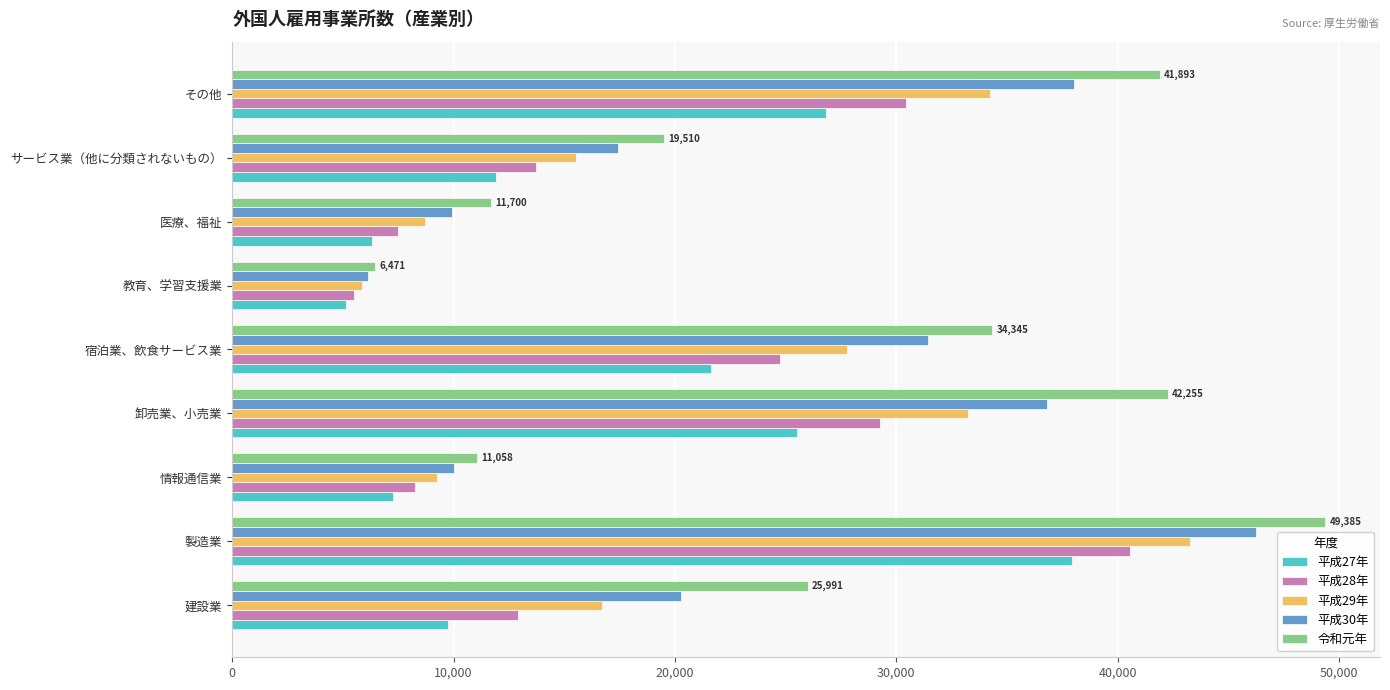

The value of 平成30年 at 宿泊業、飲食サービス業 is 31453. True or false?

True